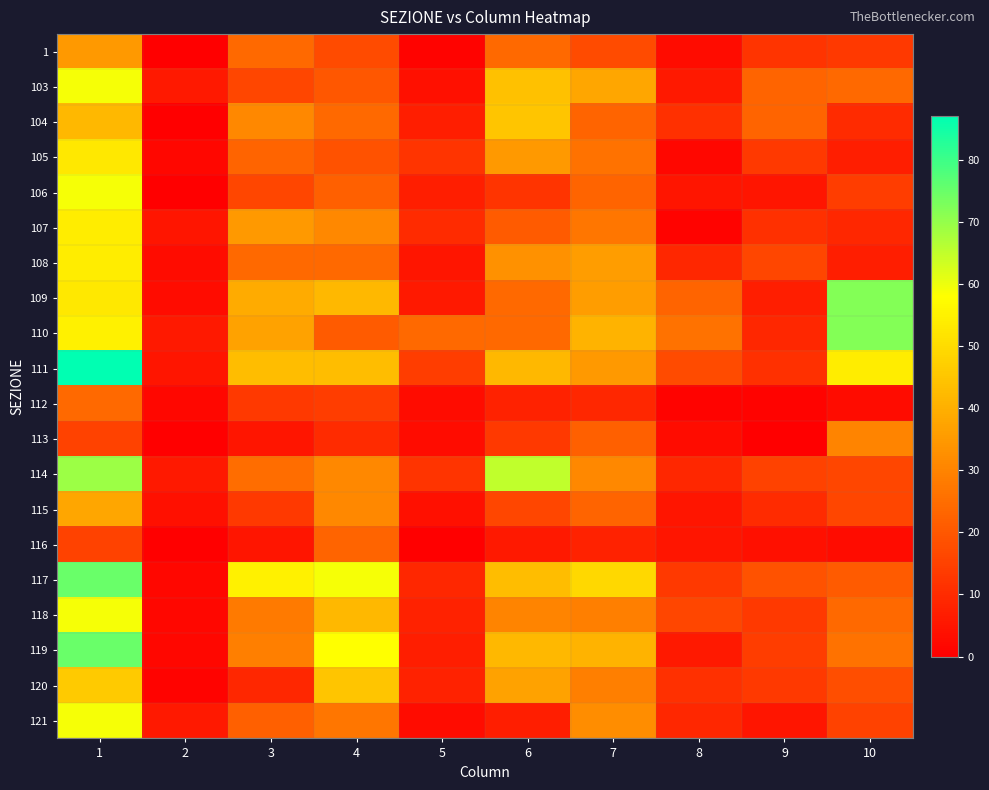

Rank the series at 7 from highest to lowest value.

117, 110, 119, 103, 108, 109, 111, 121, 114, 118, 120, 107, 105, 104, 106, 115, 113, 1, 112, 116